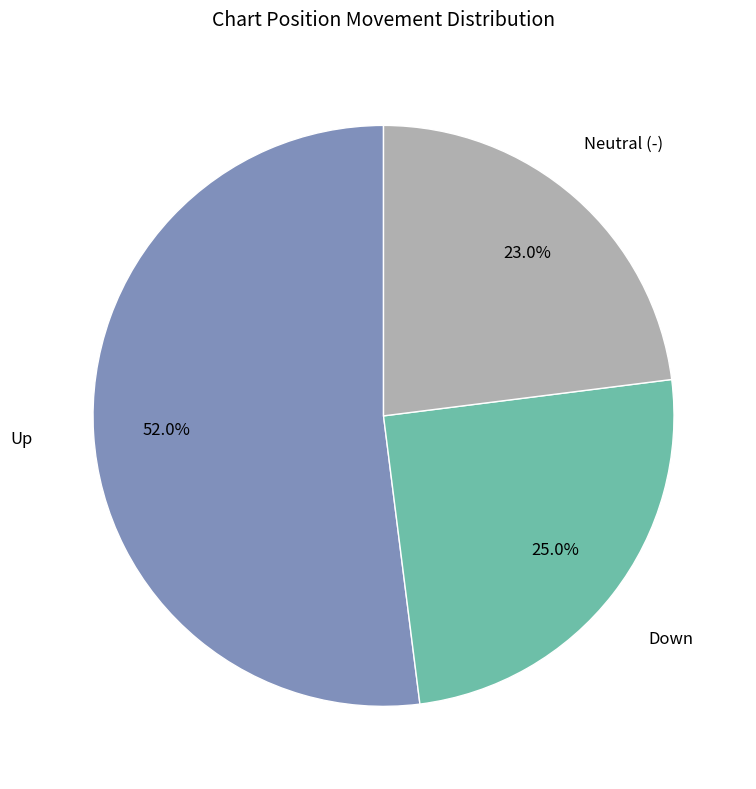

Is there any slice that represents more than half of the pie?

Yes